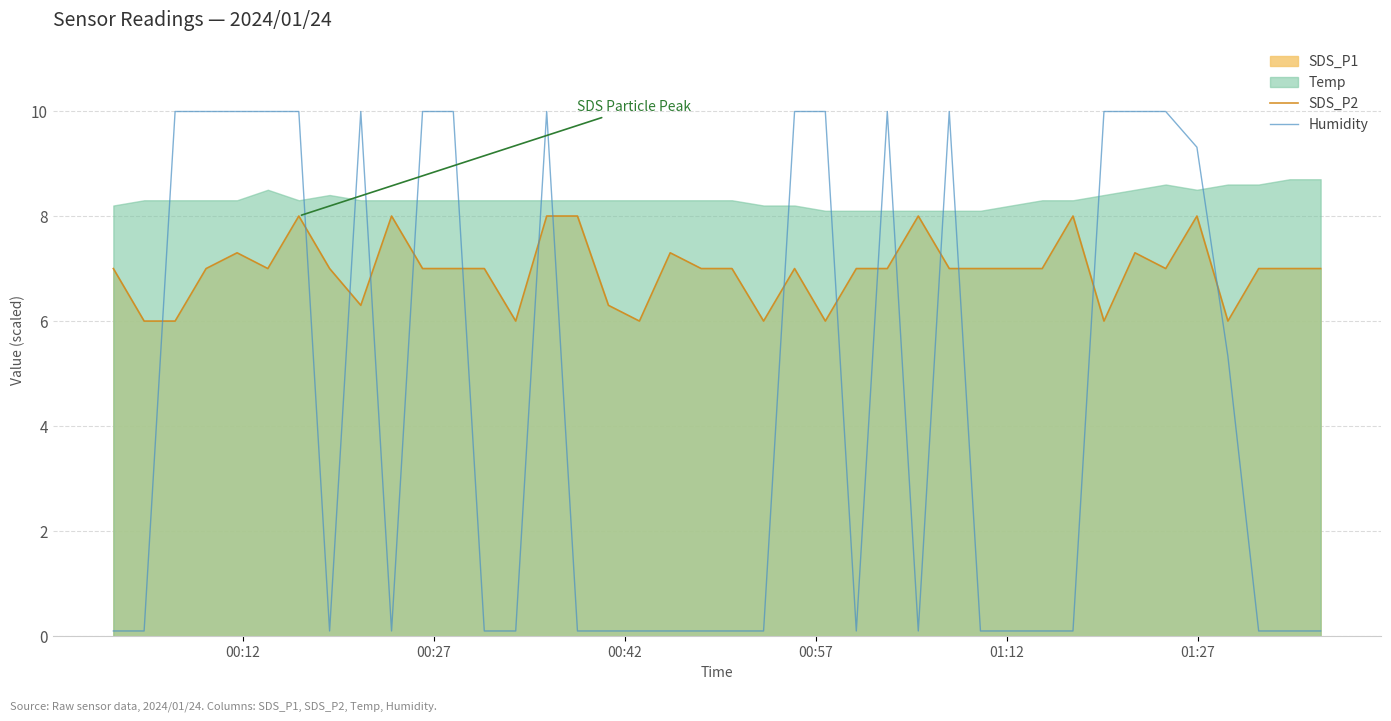

True or false: SDS_P2 and Humidity intersect in this chart.

True